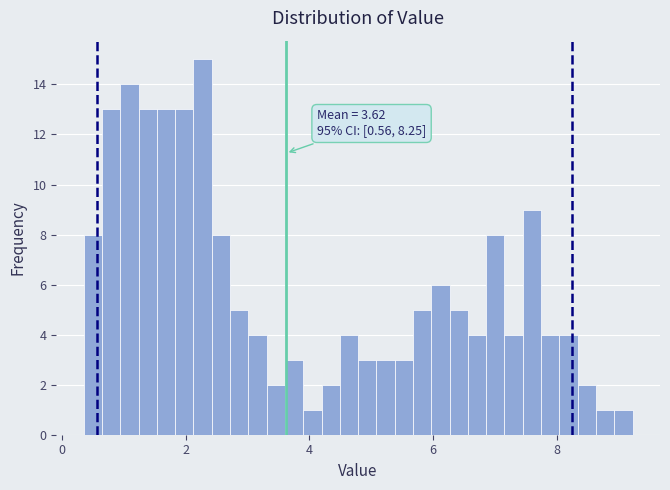

Read against the x-axis, roughly where is the centre of the tallest bar?

2.2